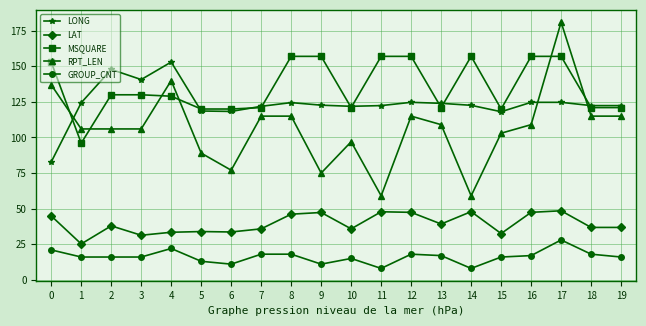

What is the value of the LONG point at the 19th from the left?

122.4